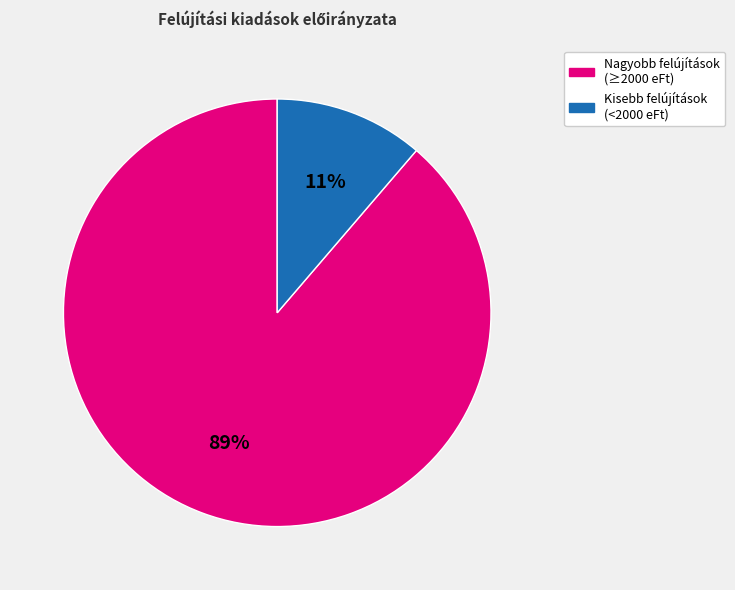

To the nearest percent, what is the average slice percentage?

50%